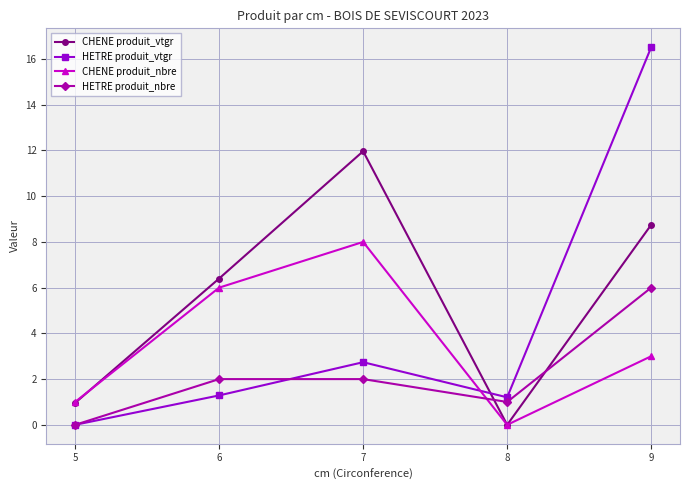

Which label corresponds to the largest value in the chart?

9